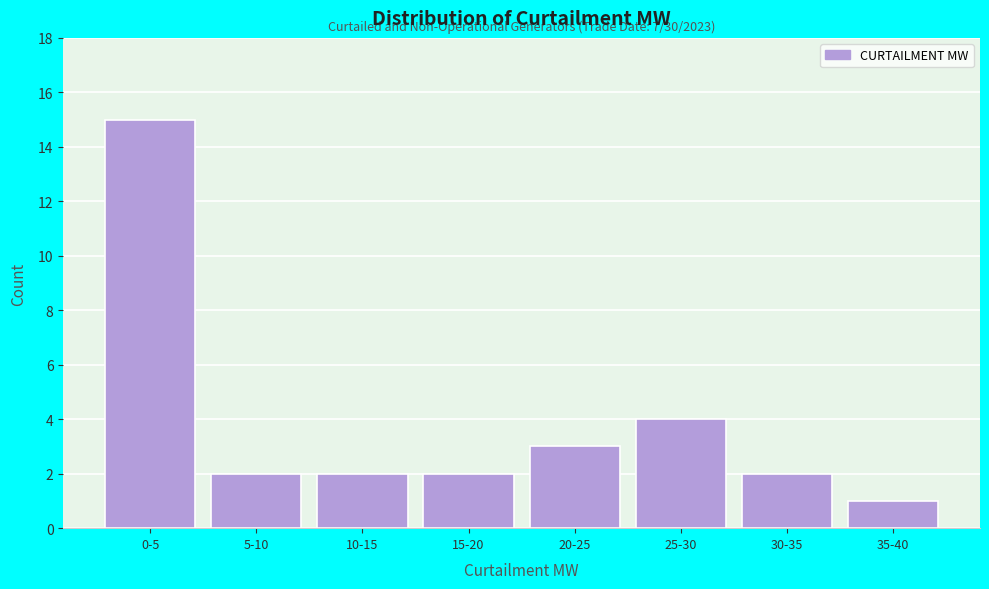

Reading right to left, what are all the values shown in this chart?

1	2	4	3	2	2	2	15